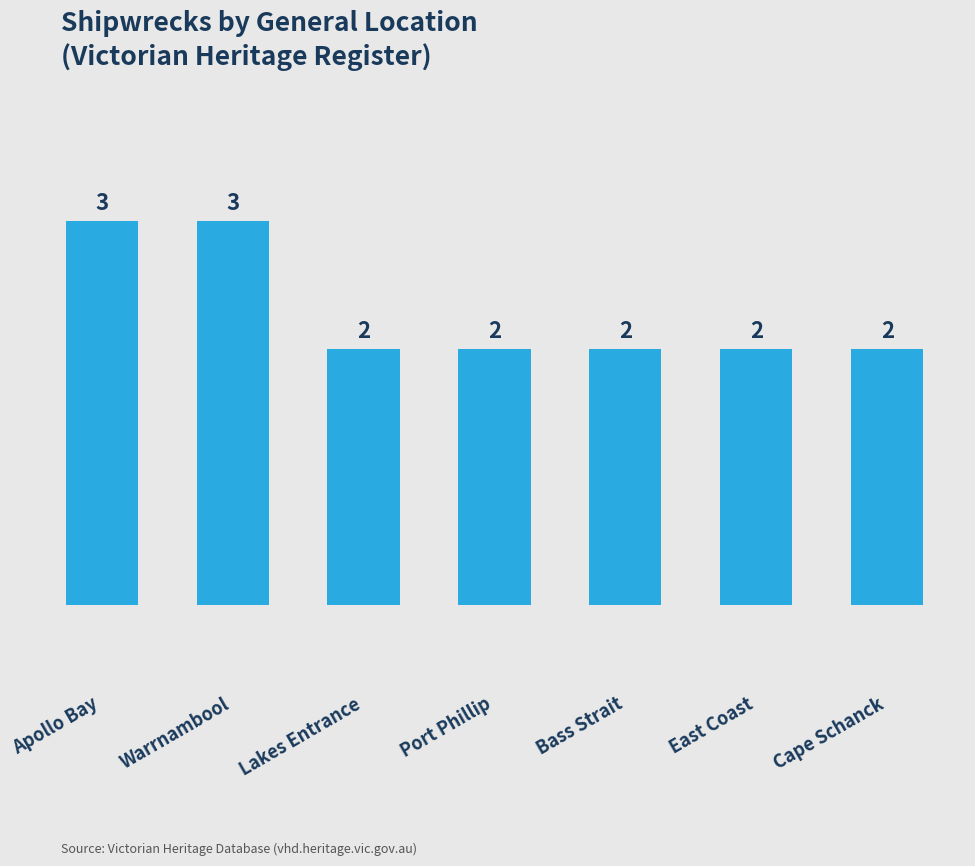

How many bars are there in total?

7